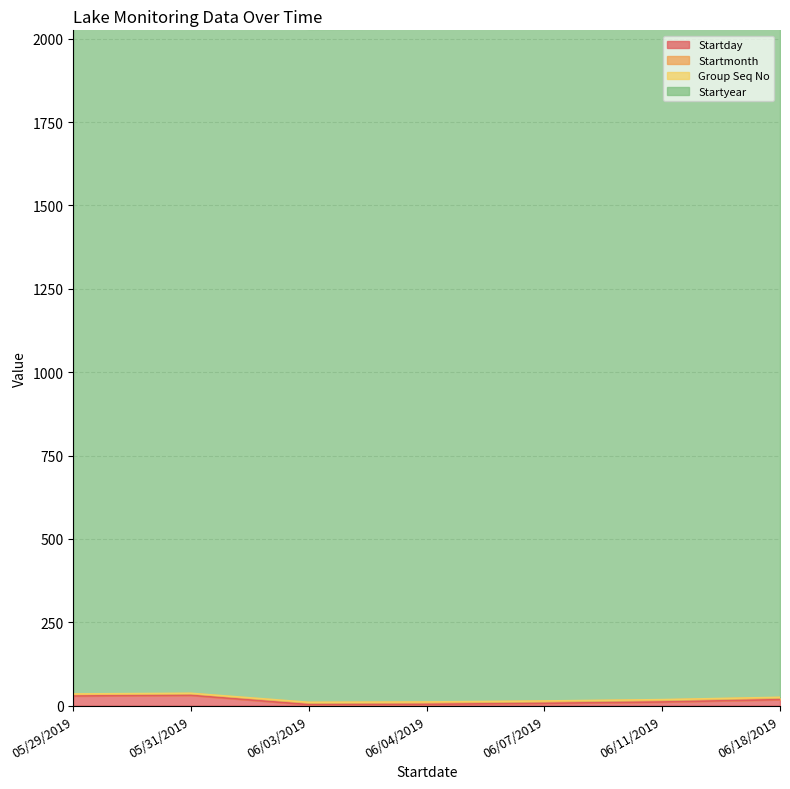

Rank the series by their maximum value, from highest to lowest.

Startyear, Startday, Startmonth, Group Seq No